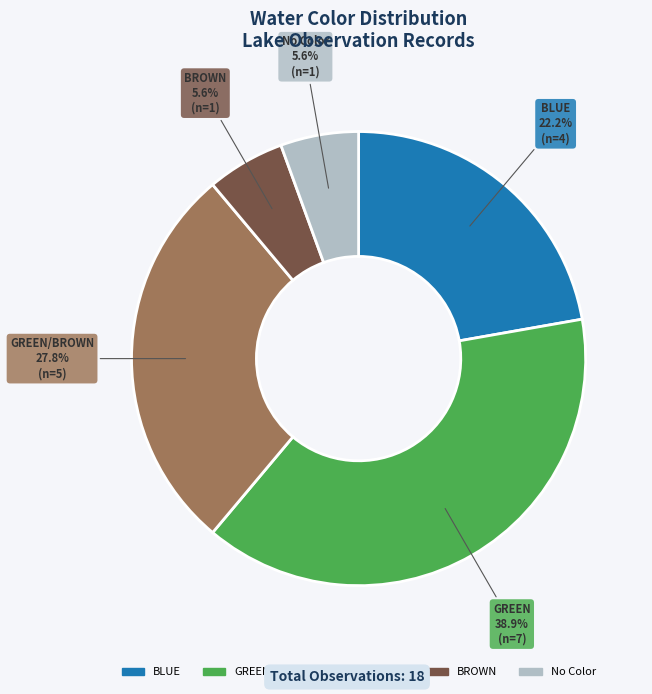

Which has a higher value, GREEN or BLUE?

GREEN